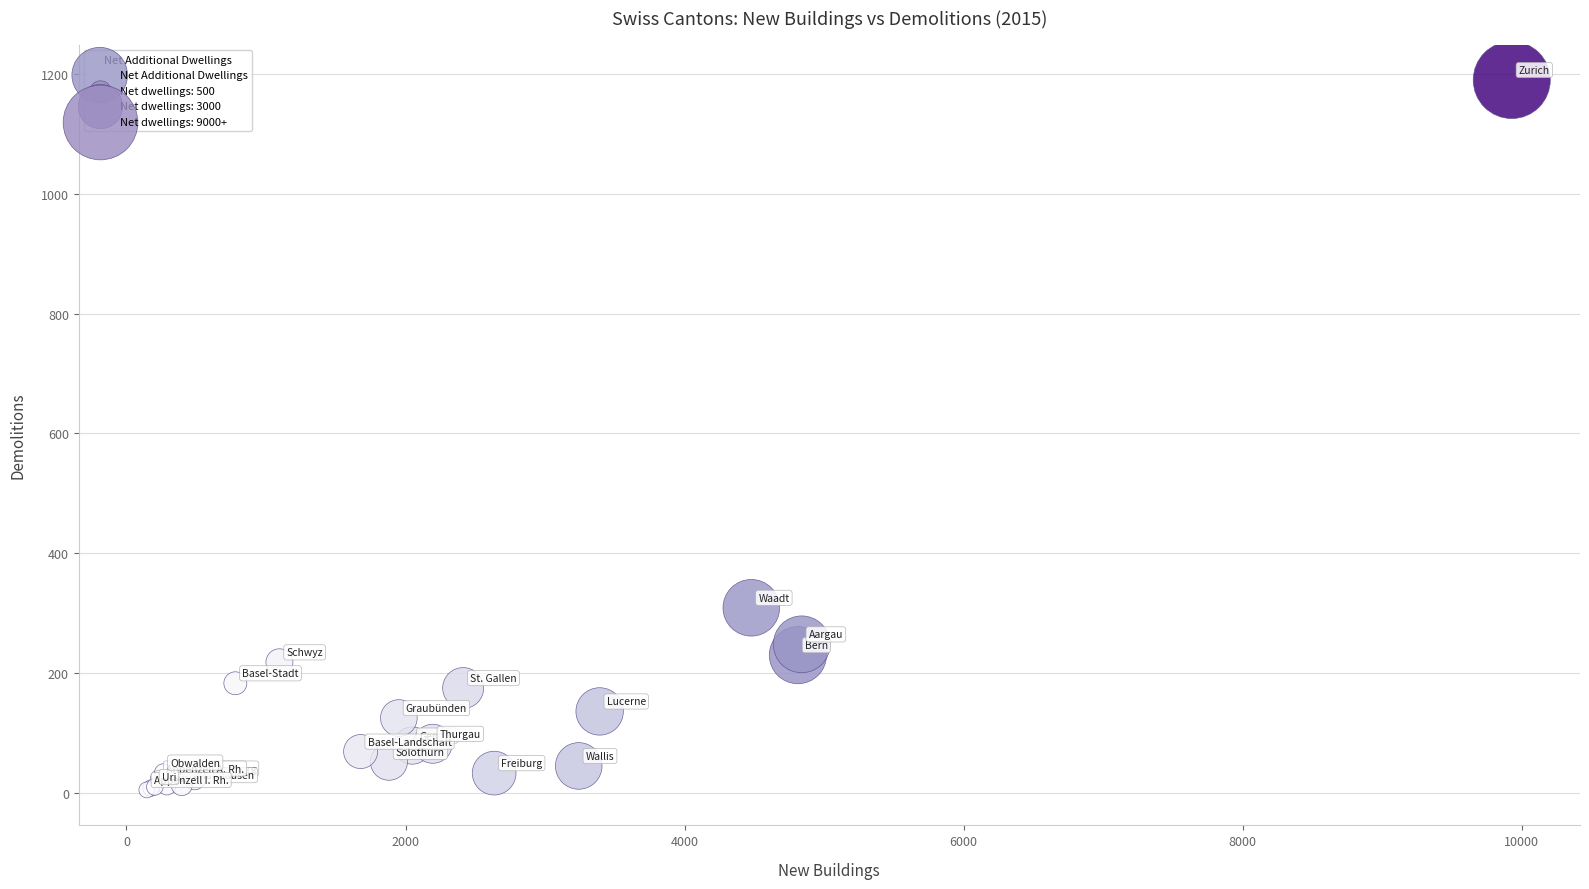

What Y value in the scatter plot is closest to 597?

309